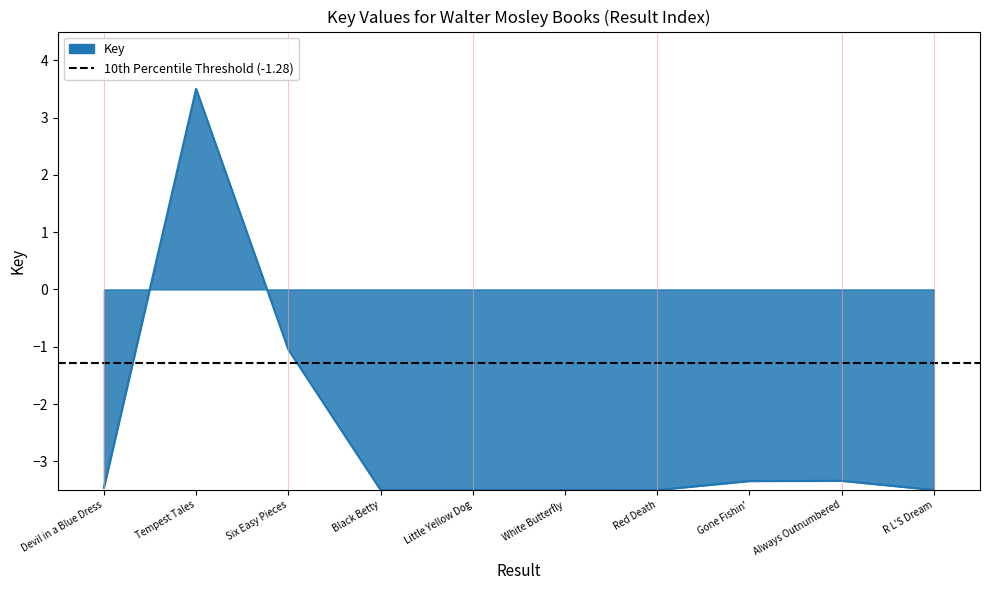

At which category does the data reach its first local peak?

Tempest Tales